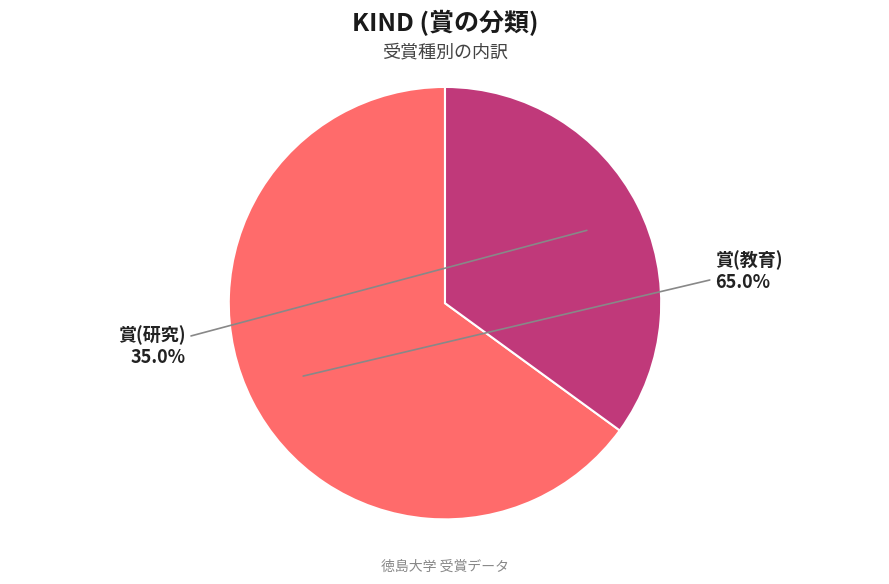

True or false: 賞(研究) accounts for 35% of the total.

True